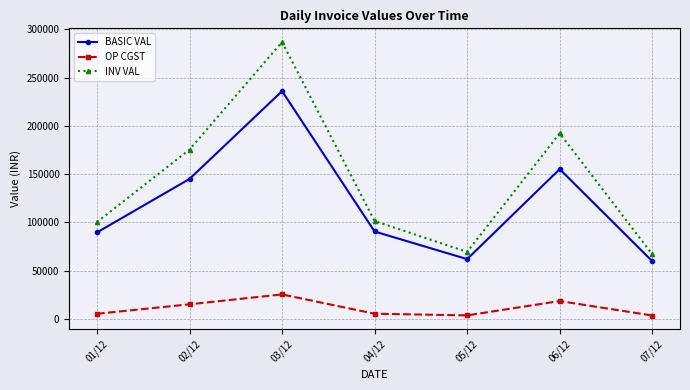

Rank the series by their average value, from highest to lowest.

INV VAL, BASIC VAL, OP CGST